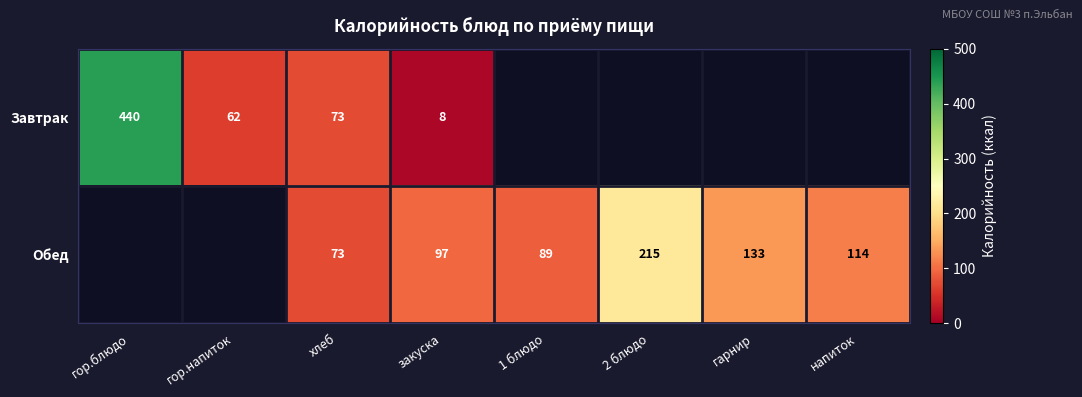

The Завтрак series shows 645 at гор.блюдо. True or false?

False